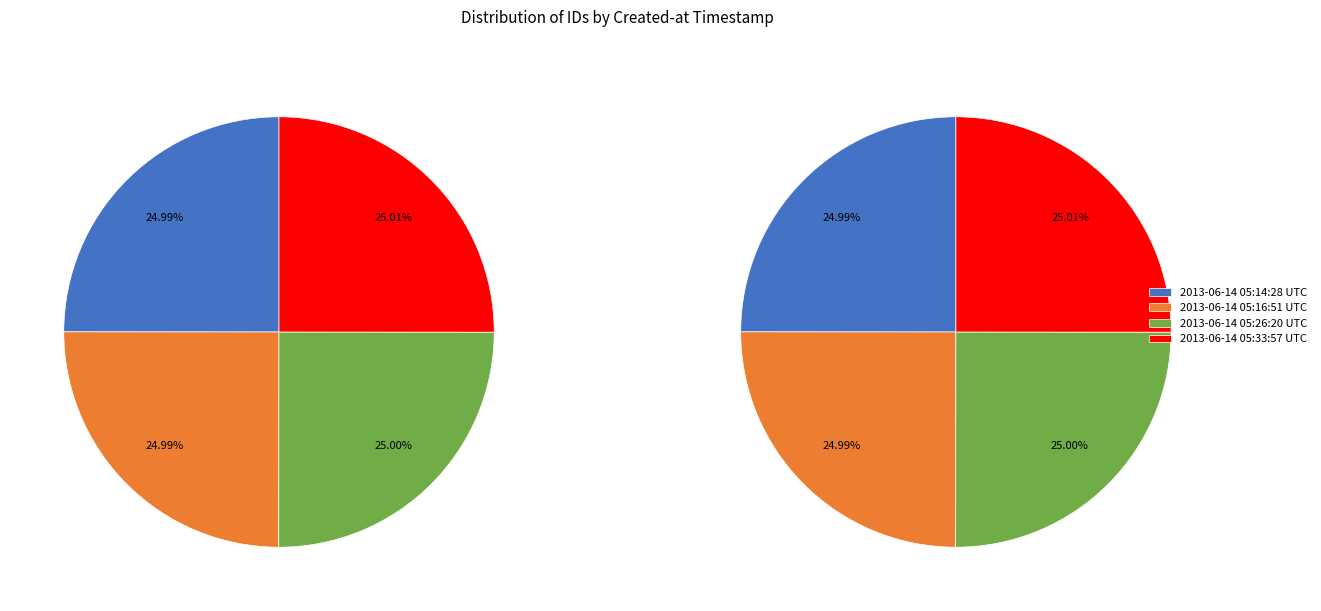

Count the number of slices in the pie.

4